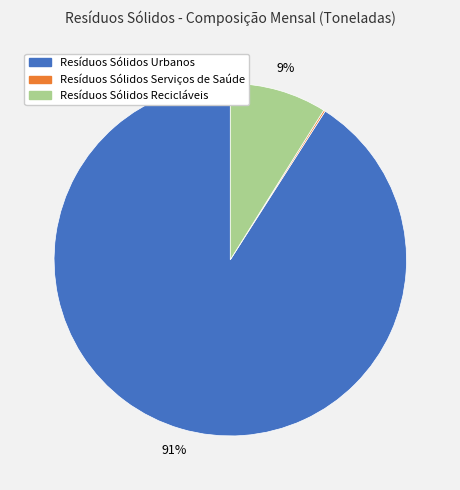

True or false: Resíduos Sólidos Recicláveis accounts for 9% of the total.

True